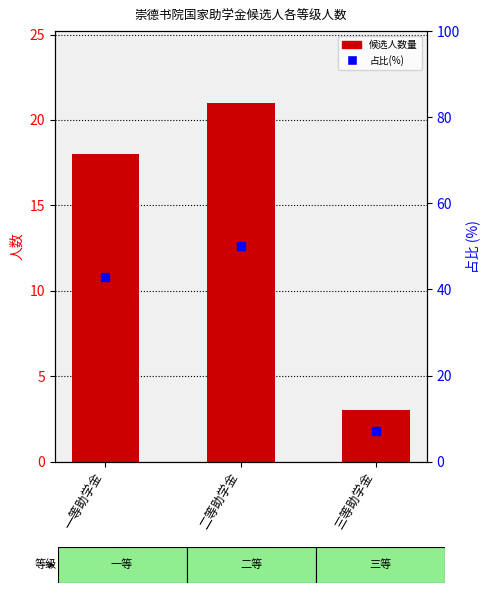

Which label corresponds to the largest value in the chart?

二等助学金